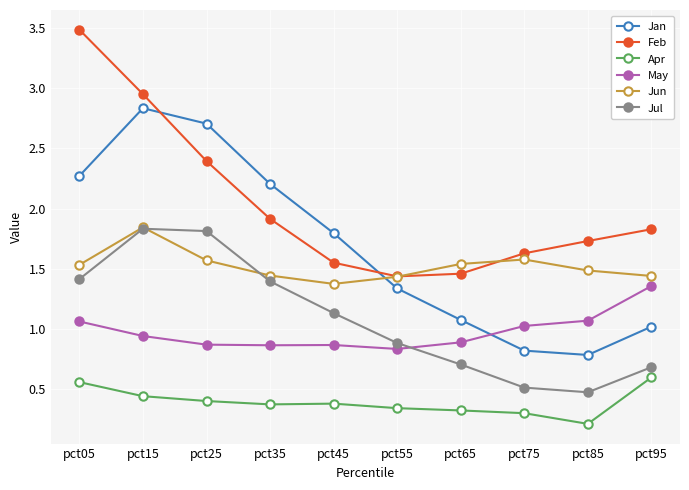

What is the spread (max minus min) of values at pct95?

1.2